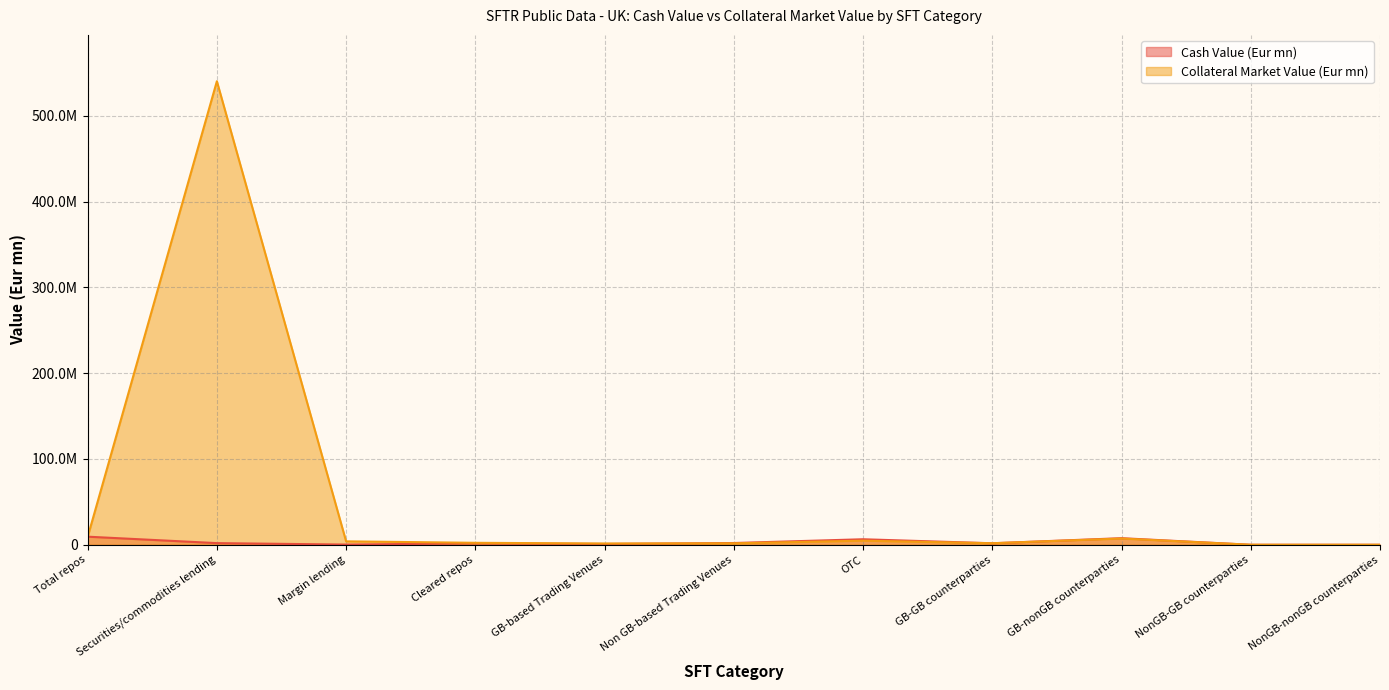

Where is Cash Value (Eur mn) nearest to the value 4712341?

OTC